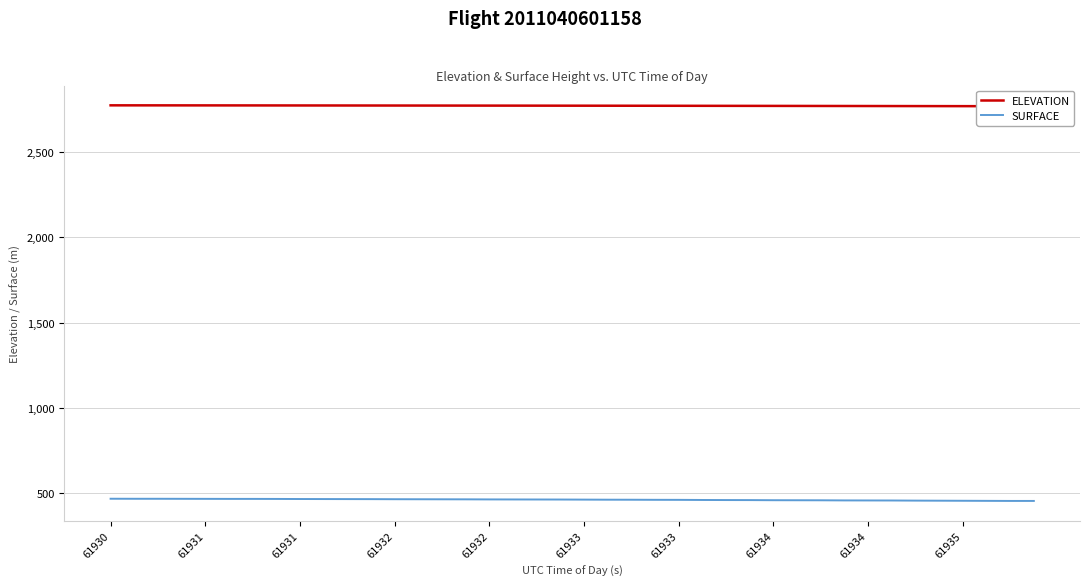

True or false: ELEVATION and SURFACE intersect in this chart.

False